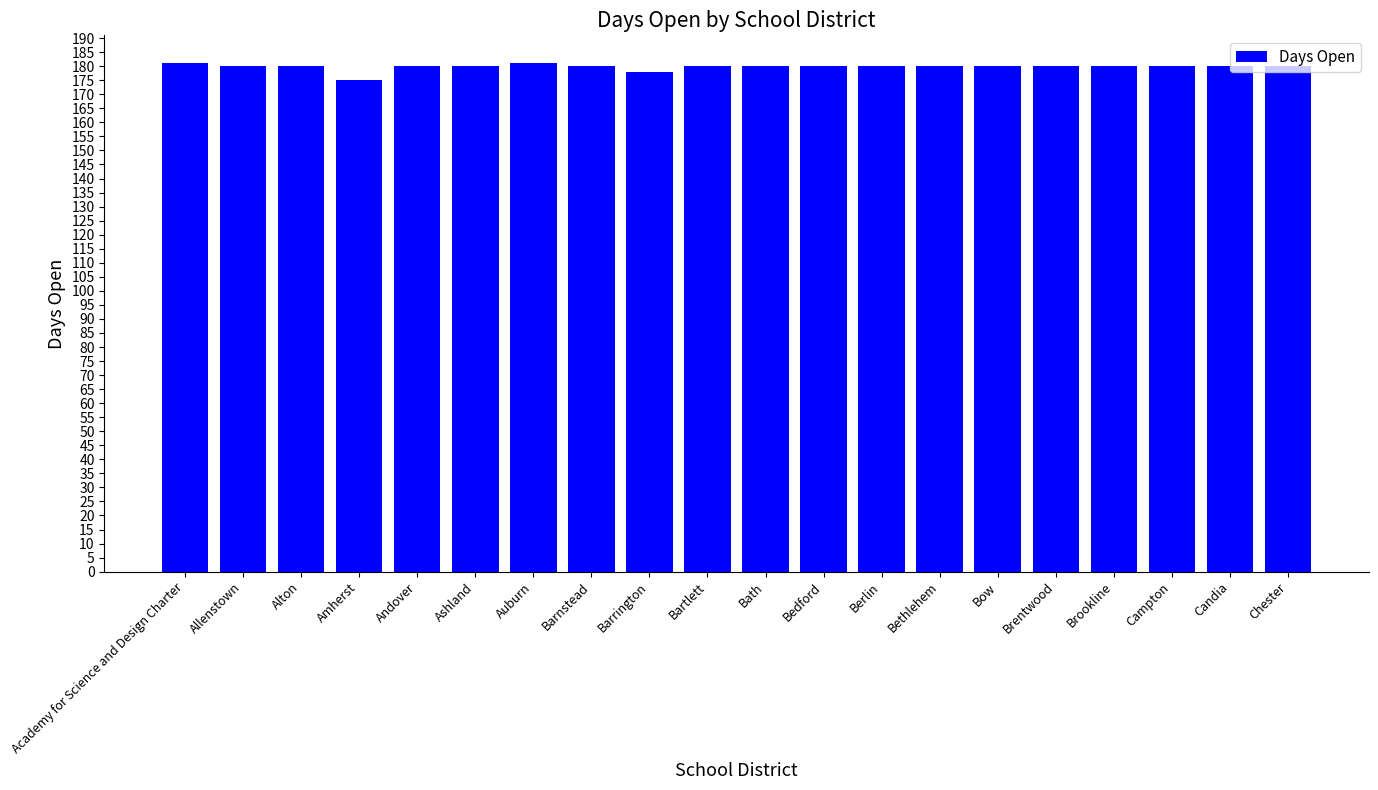

What is the smallest value displayed?

175